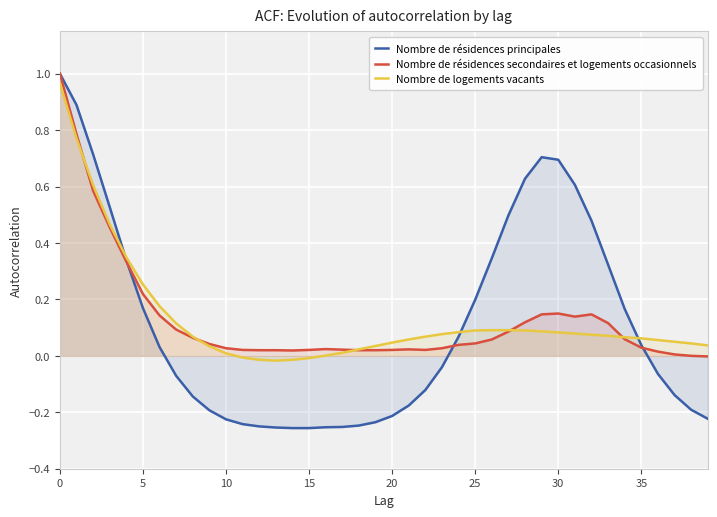

The value of Nombre de logements vacants at 23 is 0.1. True or false?

True